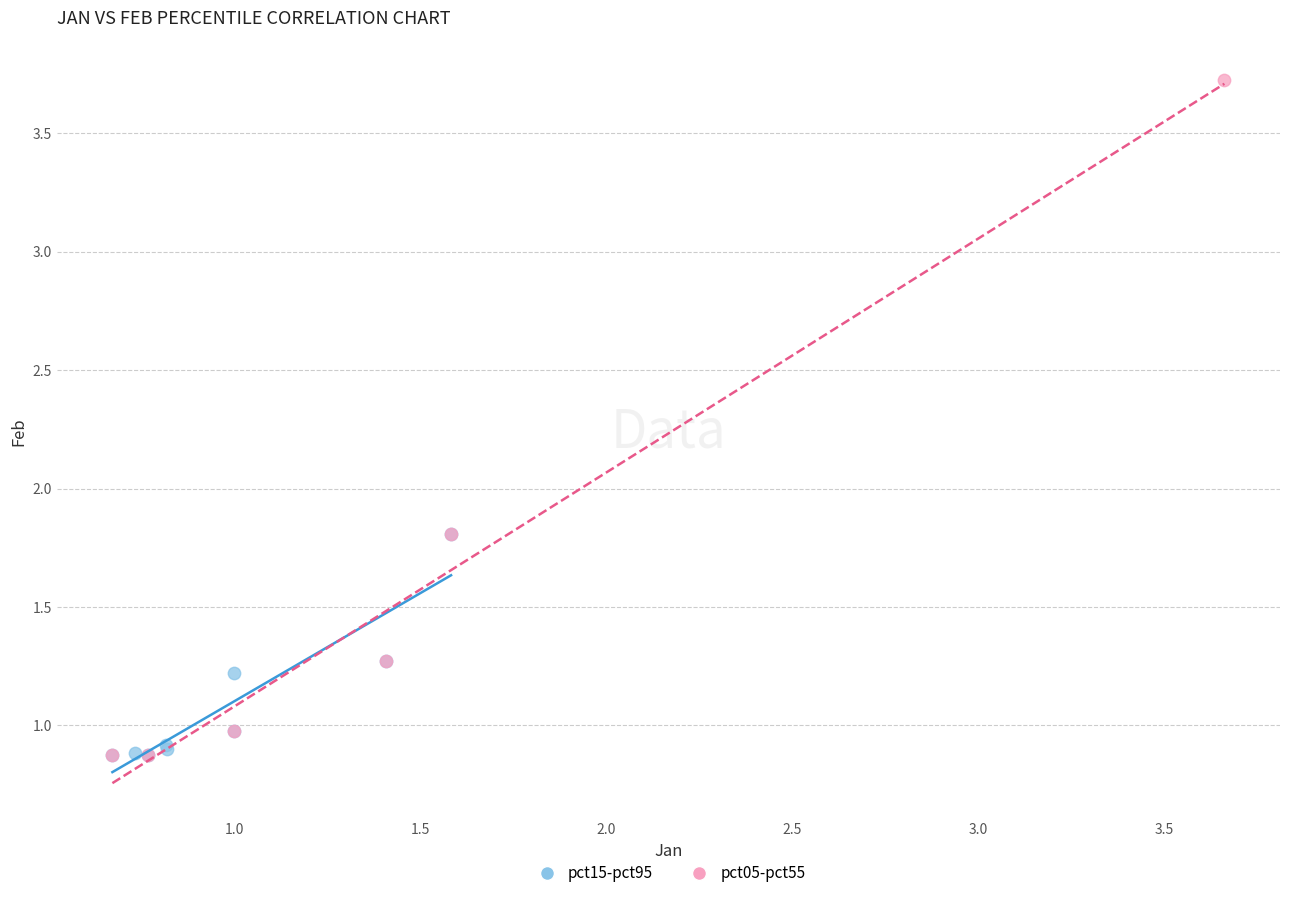

Which series contains the highest Y value?

pct05-pct55